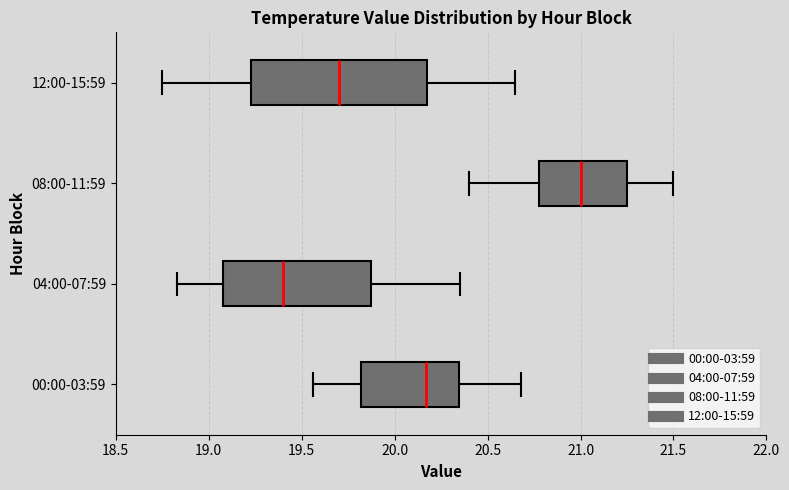

Which box has the furthest to the left median line?

04:00-07:59